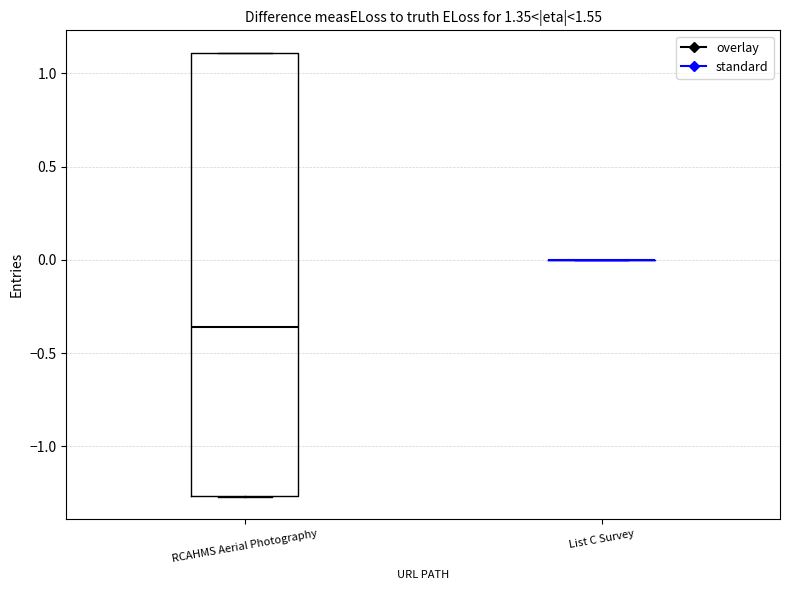

Which box is the tallest, from its lower edge to its upper edge?

RCAHMS Aerial Photography